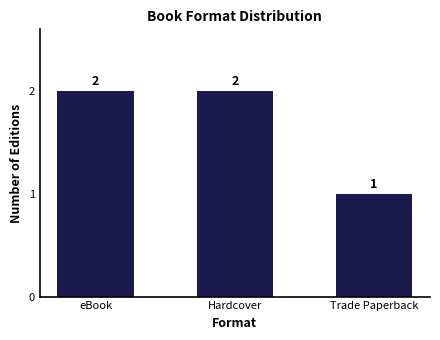

Count the number of data series in this chart.

1